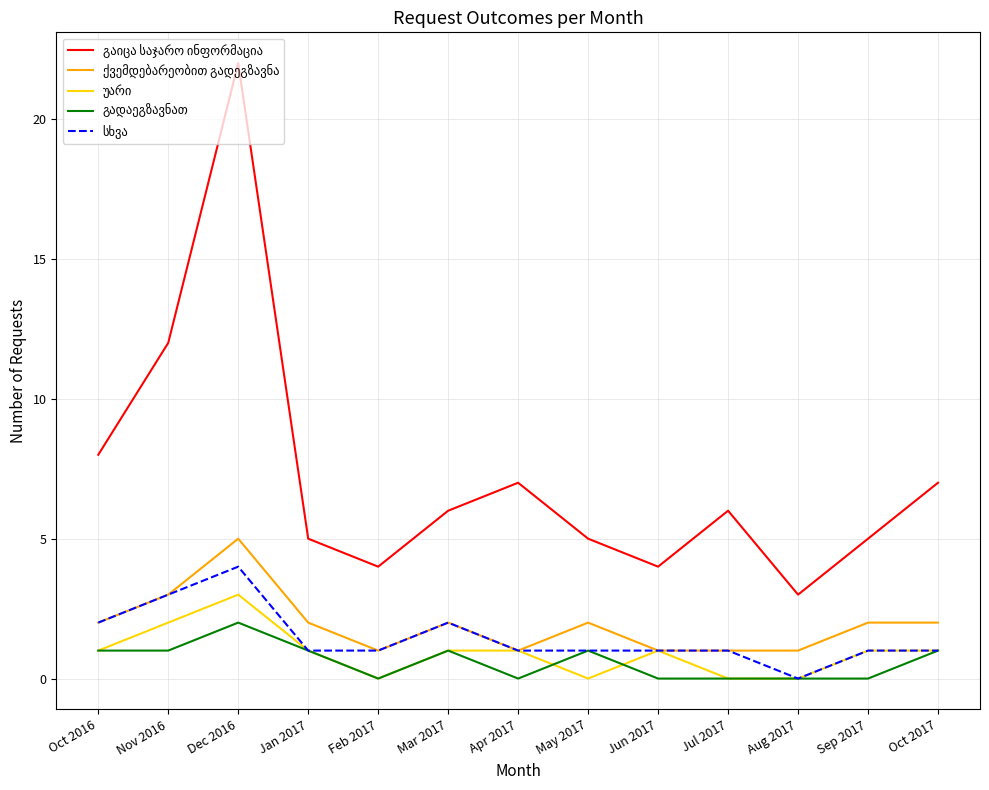

What position from the left is Sep 2017?

12